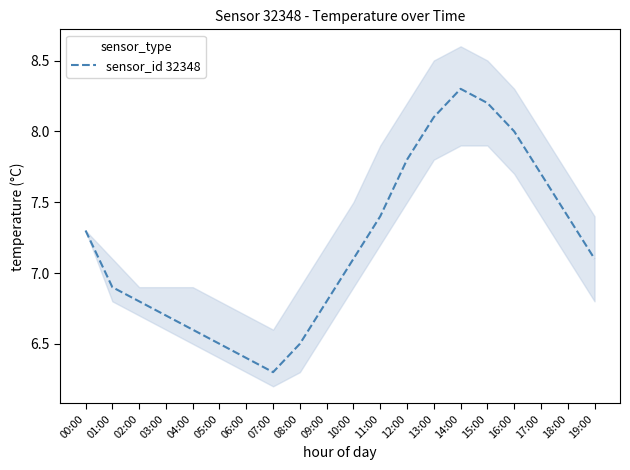

What is the label of the 13th point from the left?

12:00